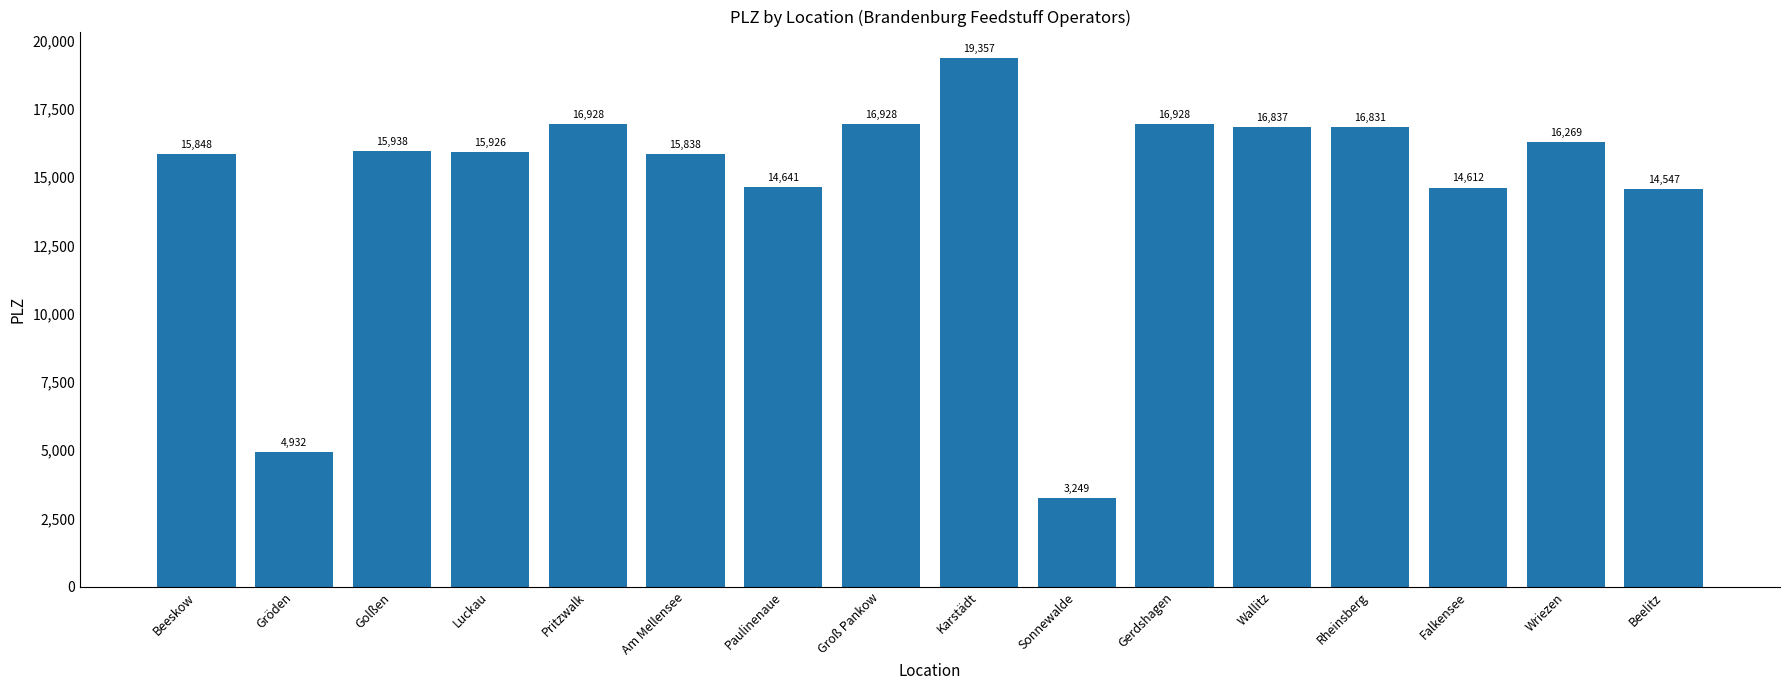

What is the minimum value shown in the chart?

3249